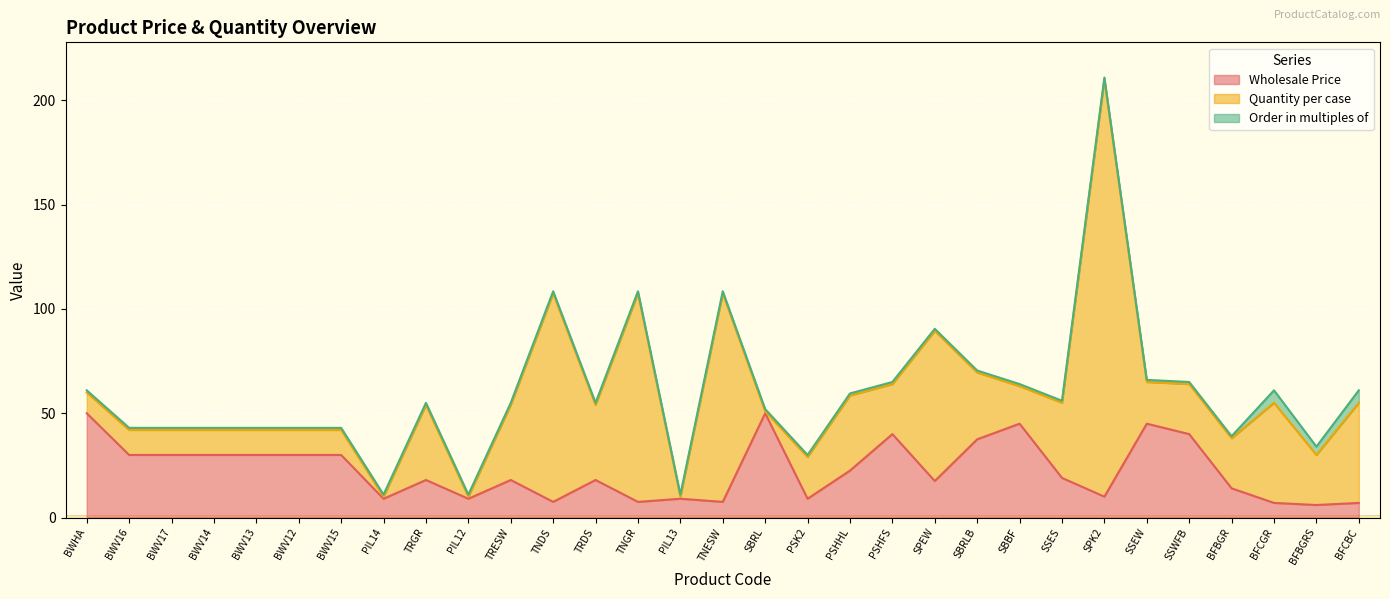

At TNGR, list the series in order from smallest to largest.

Order in multiples of, Wholesale Price, Quantity per case